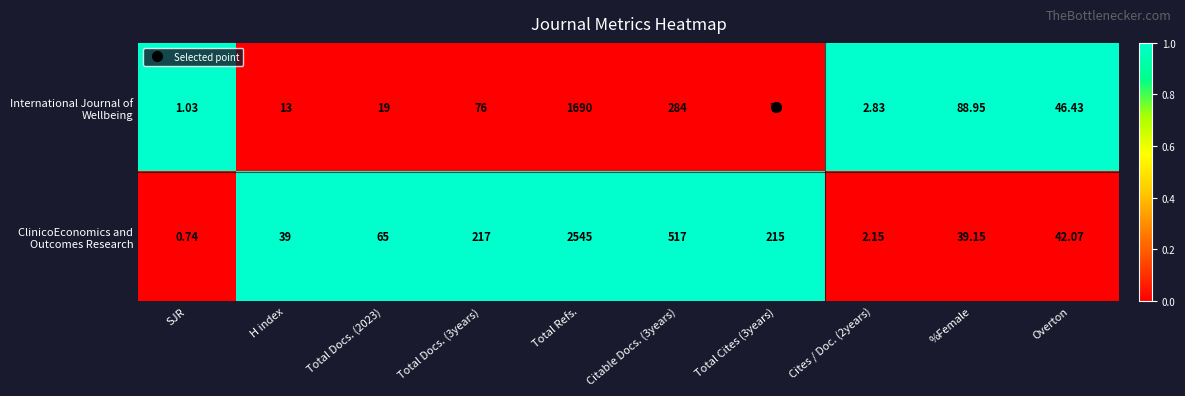

Count the number of categories in the chart.

10